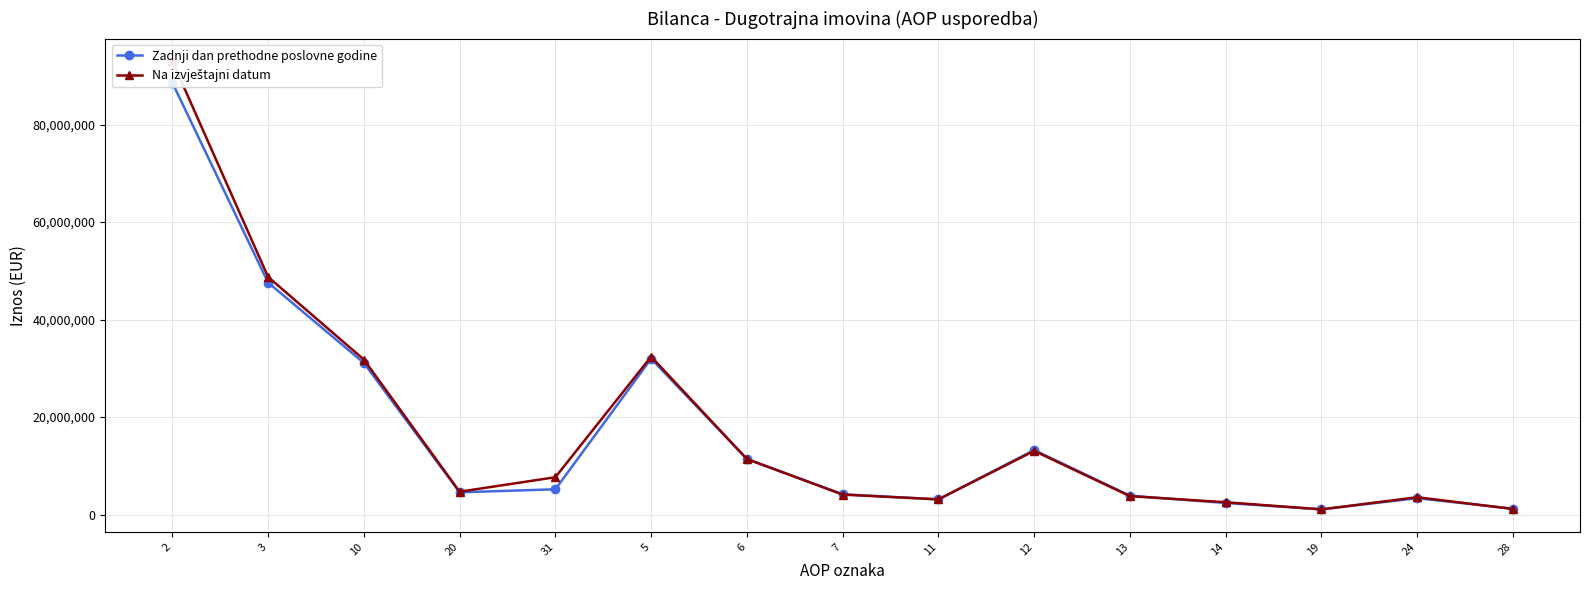

The value of Na izvještajni datum at 5 is 32389079. True or false?

True